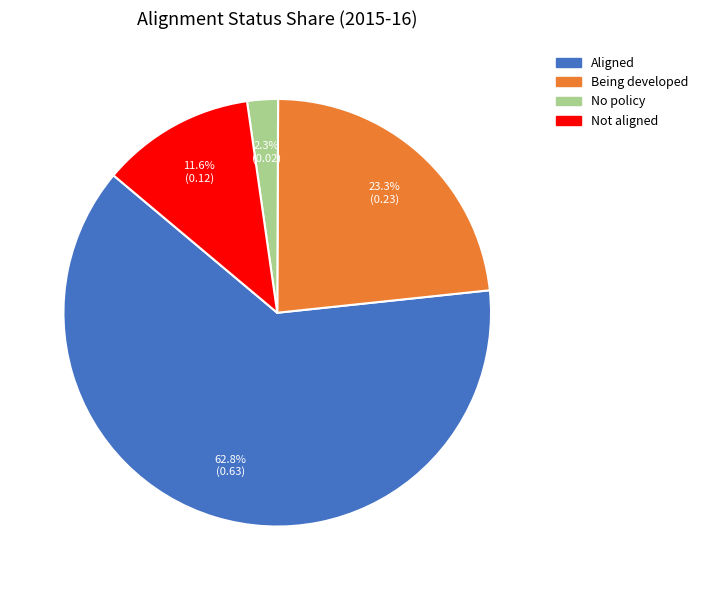

Count the number of slices in the pie.

4